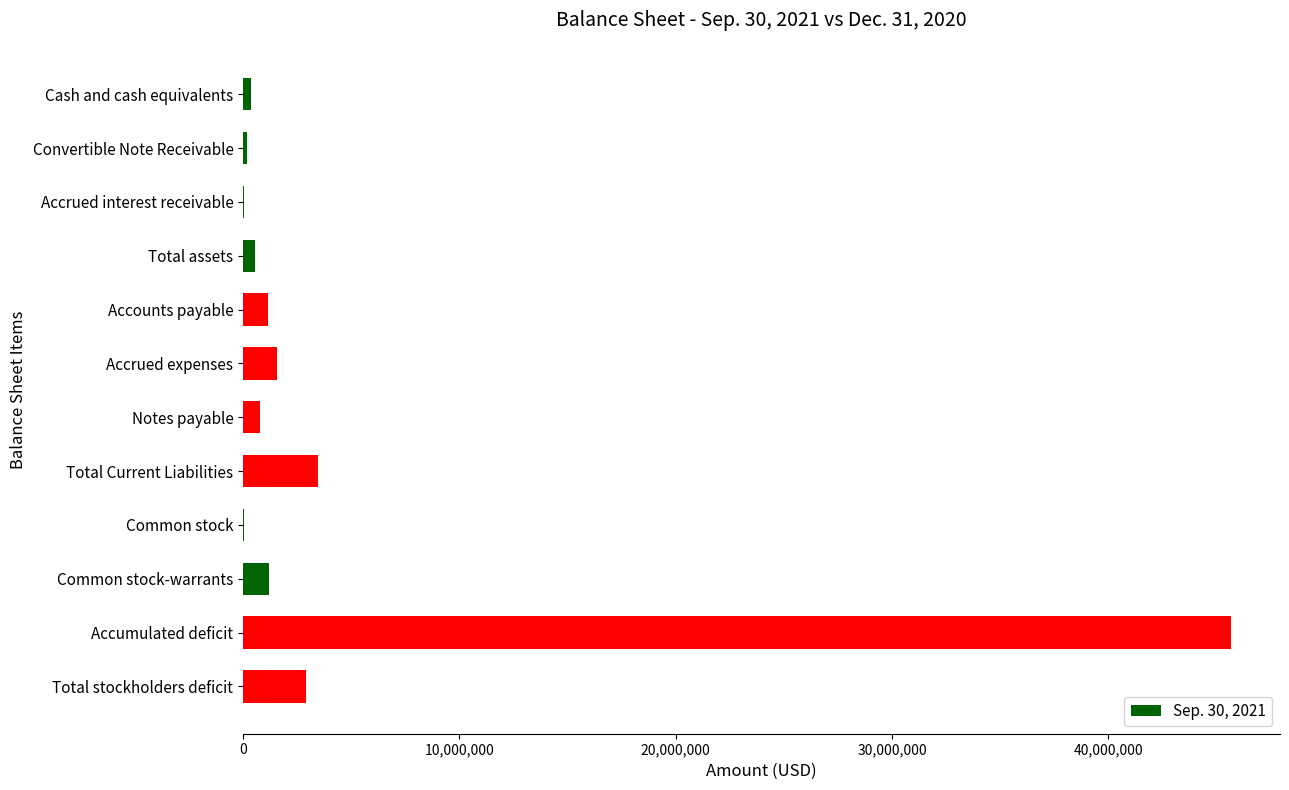

How many distinct data groups are displayed?

1